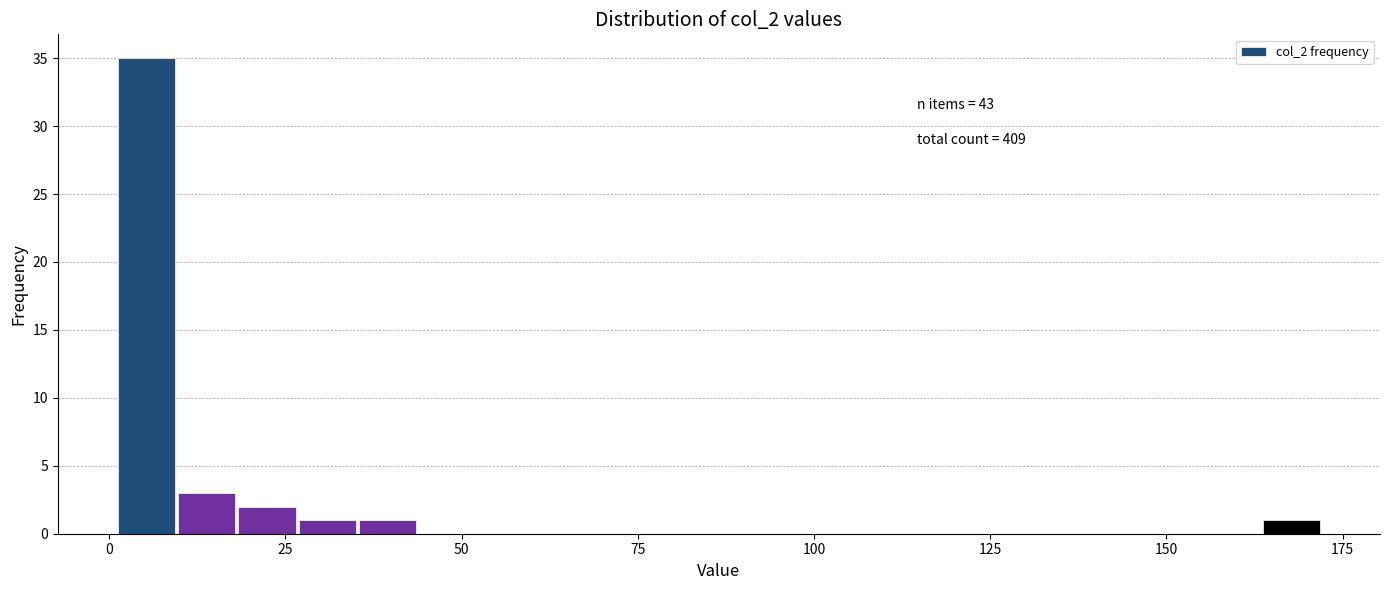

Around what value on the x-axis is the tallest bar? Give the approximate position of its centre, as read against the axis.

5